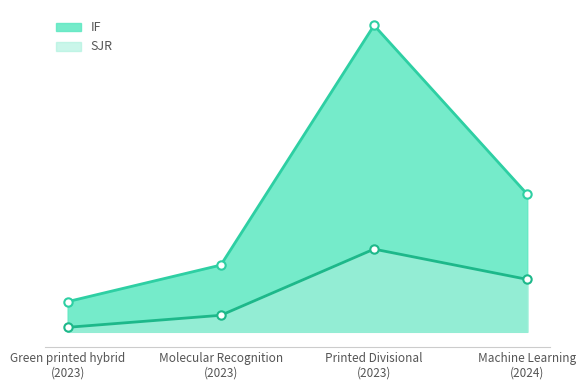

Which series has the largest total across all categories?

IF